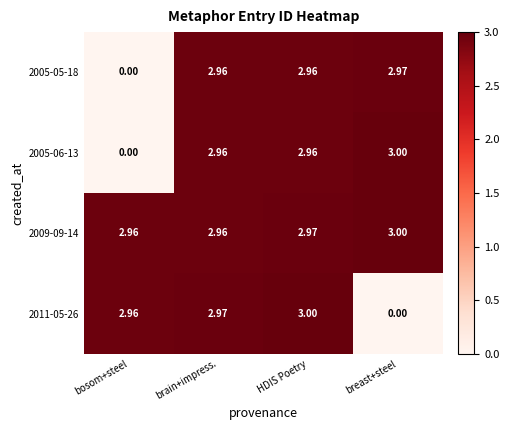

At which label does 2005-06-13 reach its minimum?

bosom+steel